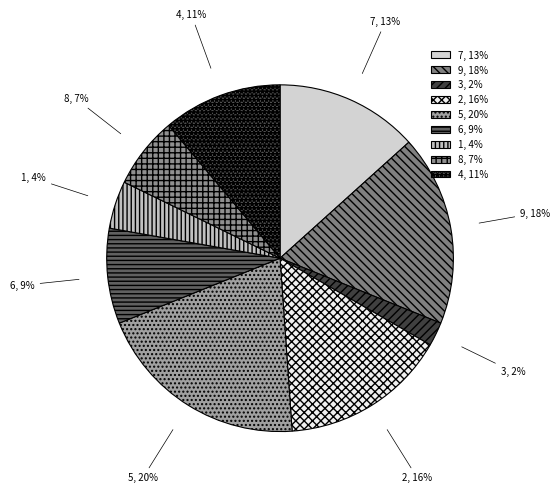

Which has a higher value, 6 or 5?

5